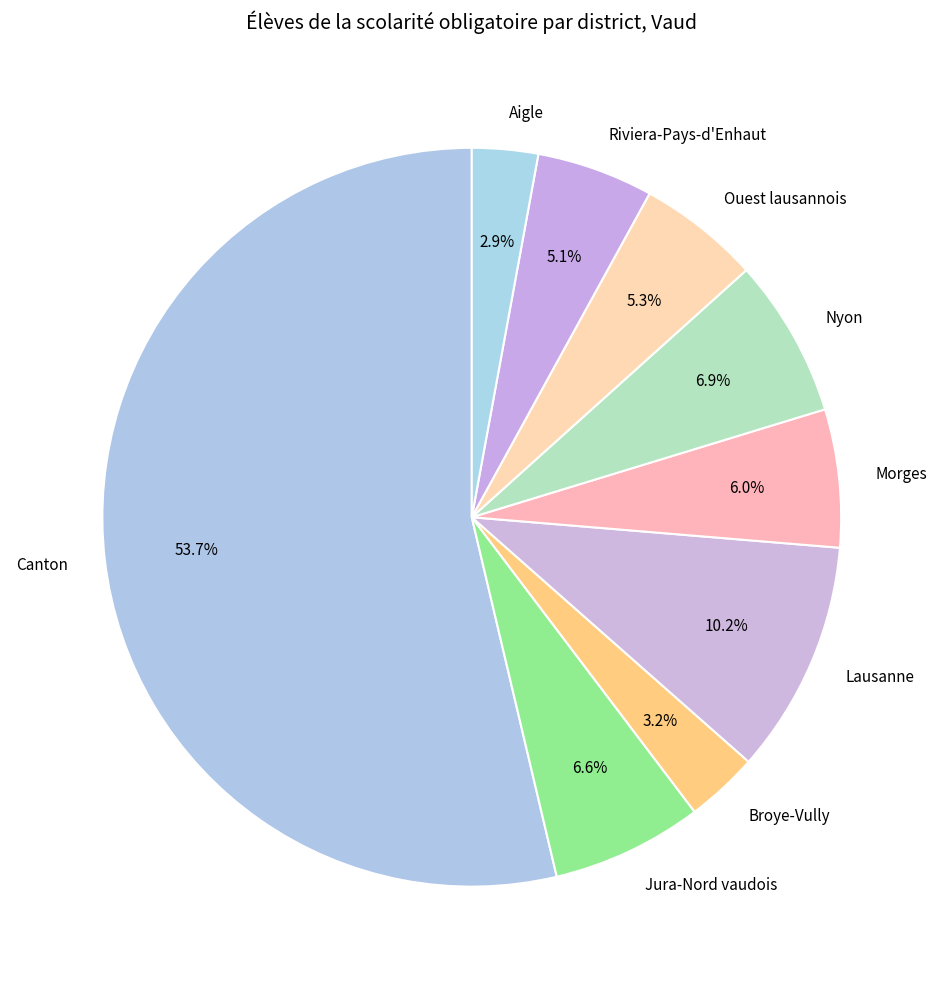

How many segments does this pie chart have?

9